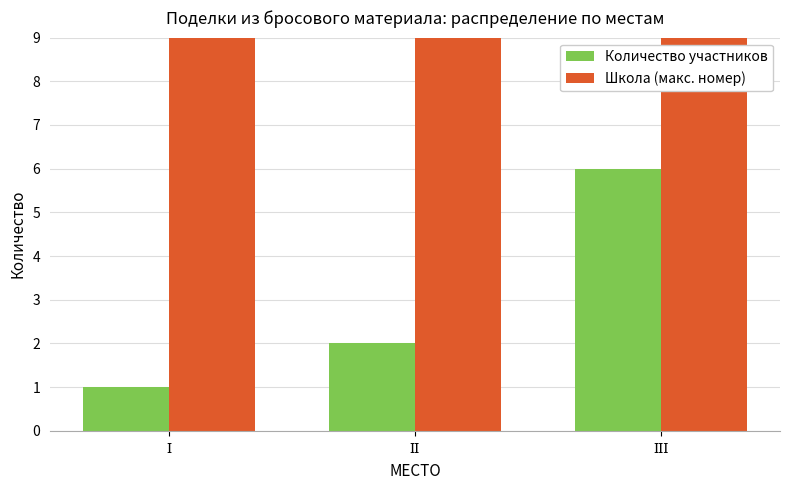

At which label does Школа (макс. номер) first exceed 16?

ІІІ